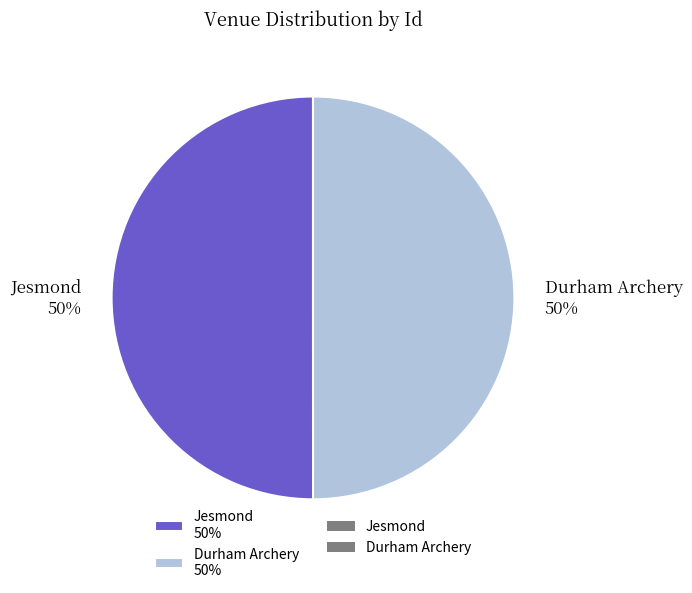

Is the sum of Durham Archery 50% and Jesmond 50% greater than half?

Yes